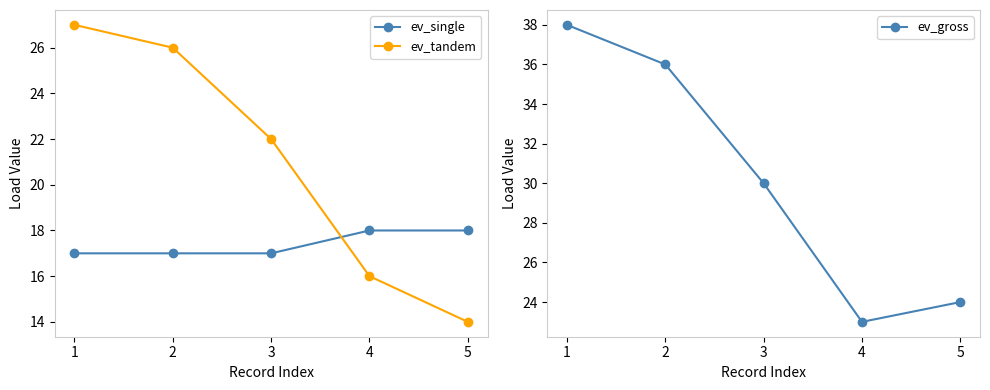

What is the value of the ev_single point at the 1st from the left?

17